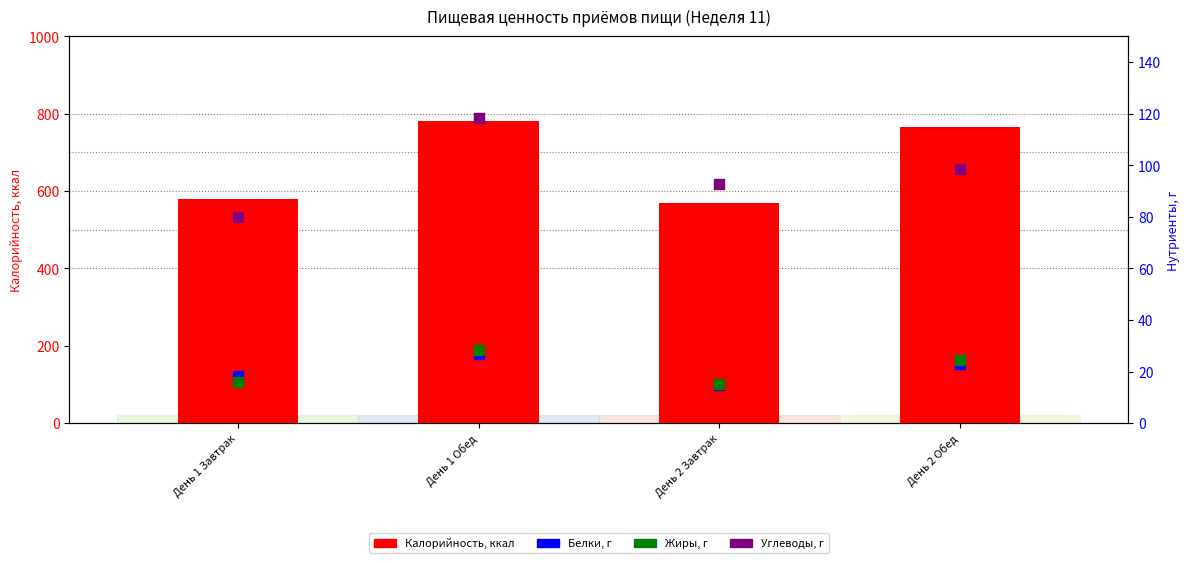

Is the value of Углеводы, г at День 2 Завтрак greater than the value of Жиры, г at День 1 Завтрак?

Yes